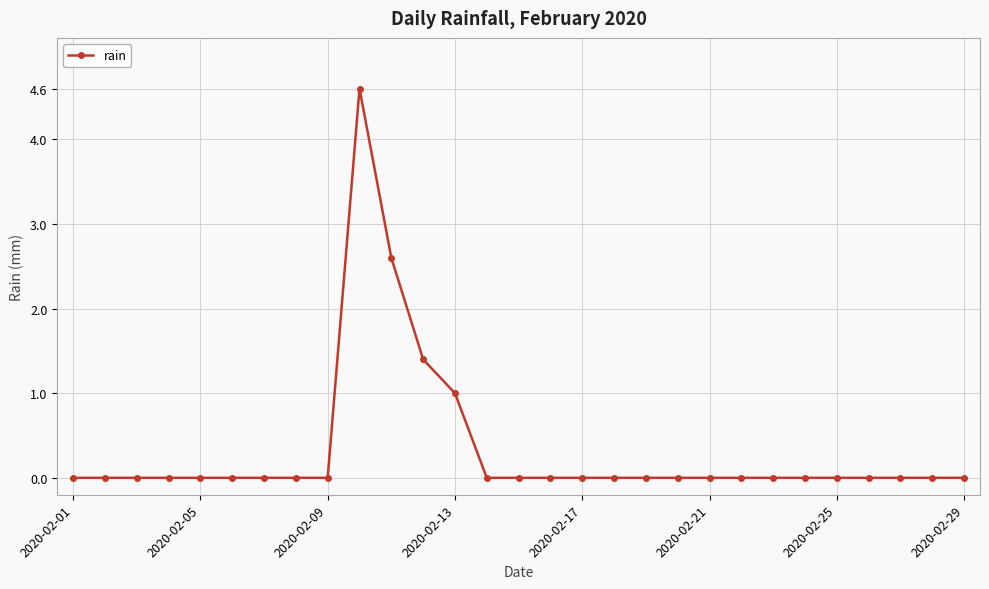

What is the difference between the second highest and minimum values?

2.6